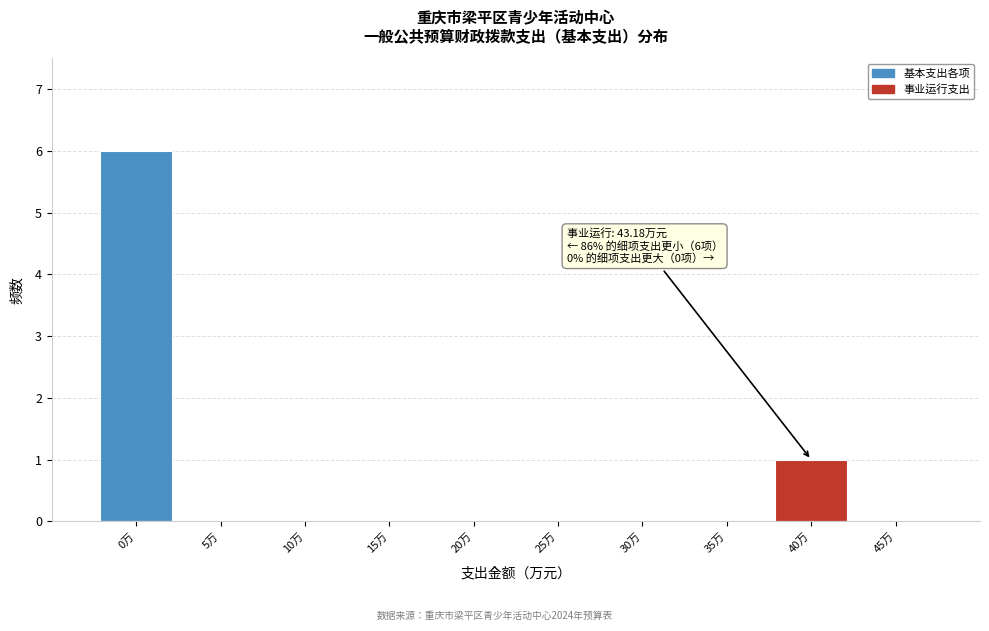

Reading left to right, what are all the values shown in this chart?

0万=6	5万=0	10万=0	15万=0	20万=0	25万=0	30万=0	35万=0	40万=1	45万=0